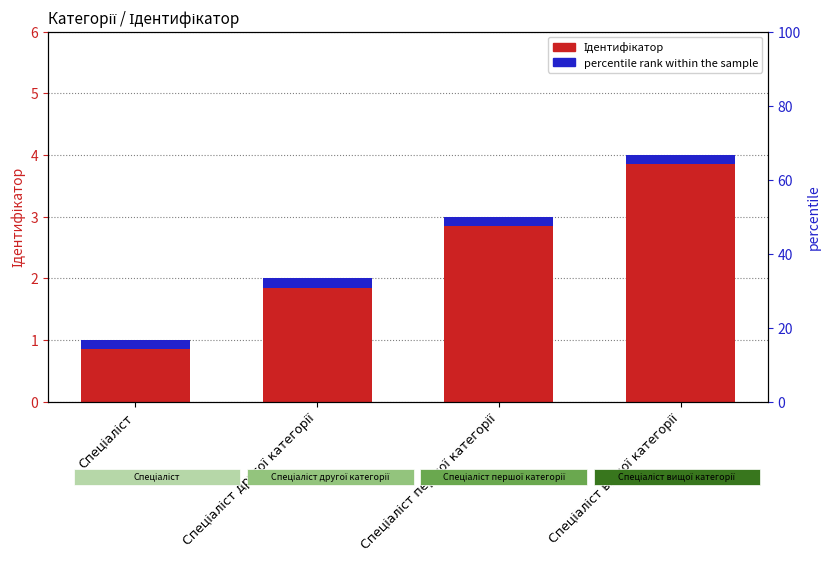

What is the sum of the values at Спеціаліст першої категорії and Спеціаліст?

4